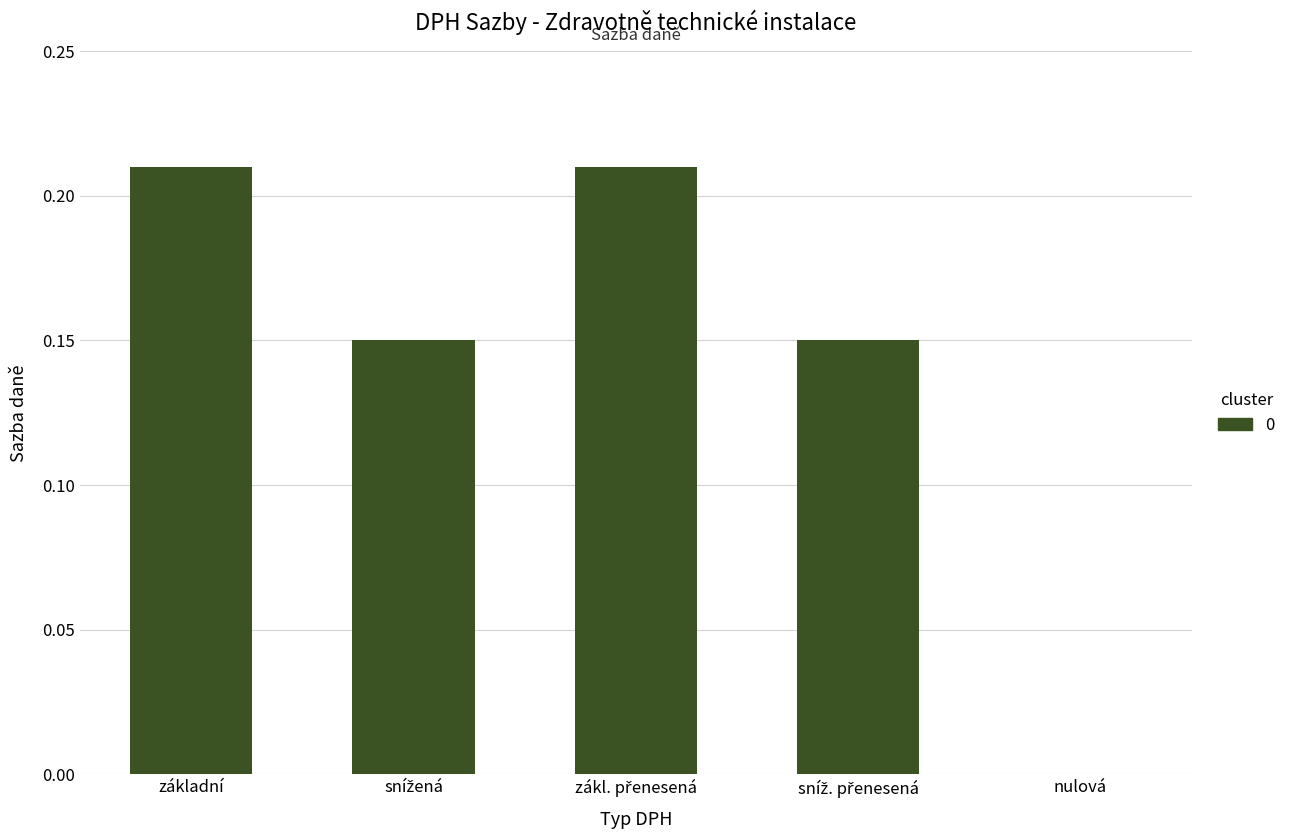

Is it true that the value at nulová is 0.0?

True